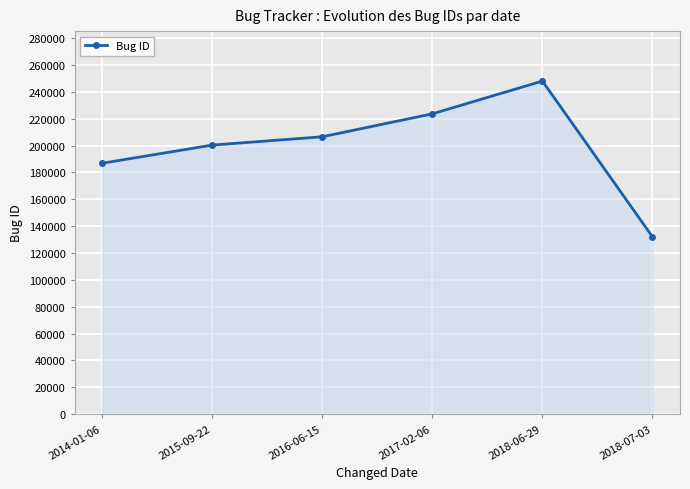

Reading left to right, transcribe all the data shown in this chart.

186873	200404	206592	223690	248084	132066